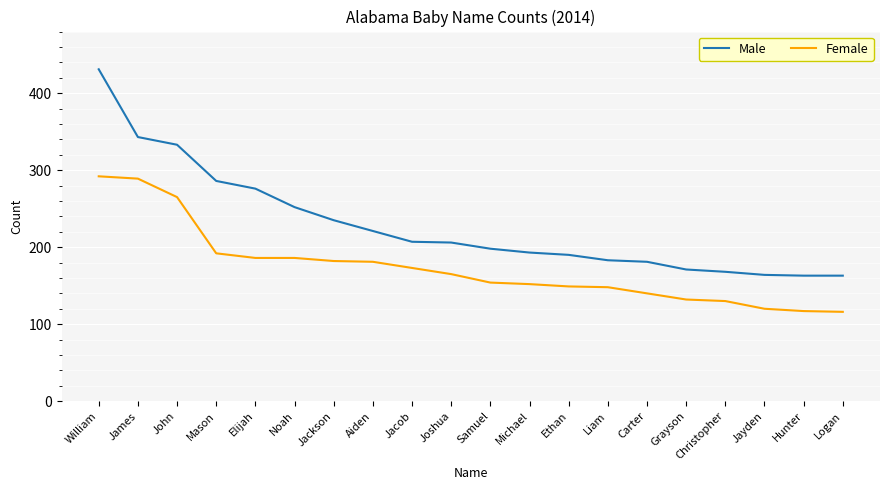

Rank the series at Michael from highest to lowest value.

Male, Female